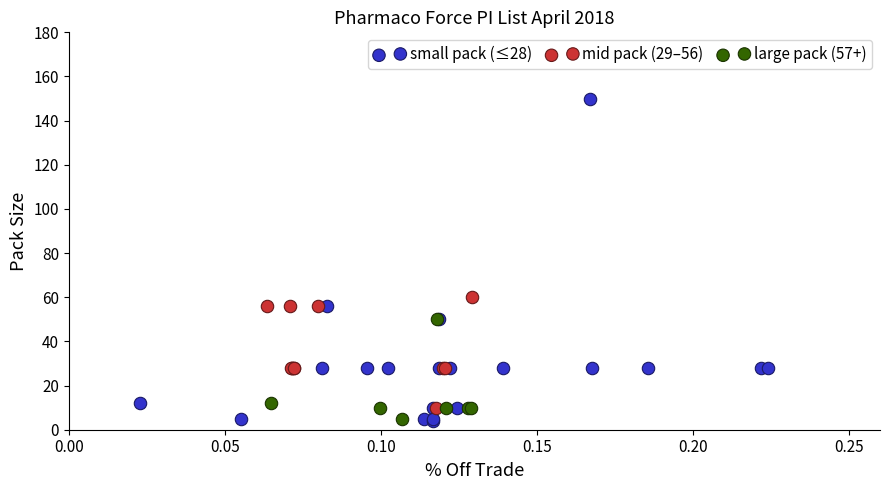

What are all the series names shown in the legend?

small pack (≤28), mid pack (29–56), large pack (57+)